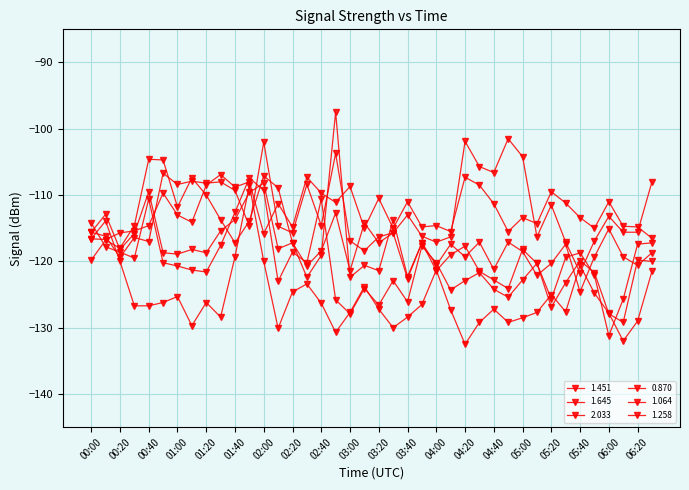

Reading left to right, transcribe all the data shown in this chart.

1.451: 00:00=-115.6	00:10=-112.9	00:20=-118.2	00:30=-115.8	00:40=-109.5	00:50=-118.7	01:00=-118.9	01:10=-118.2	01:20=-118.7	01:30=-115.4	01:40=-113.7	01:50=-109.6	02:00=-108.2	02:10=-118.1	02:20=-117.2	02:30=-120.7	02:40=-118.4	02:50=-112.7	03:00=-121.4	03:10=-114.2	03:20=-117.2	03:30=-115.7	03:40=-122.6	03:50=-117.2	04:00=-121.4	04:10=-119.0	04:20=-117.7	04:30=-121.5	04:40=-122.8	04:50=-124.1	05:00=-118.2	05:10=-120.3	05:20=-125.7	05:30=-119.4	05:40=-118.7	05:50=-122.1	06:00=-131.2	06:10=-125.7	06:20=-117.4	06:30=-117.2
1.645: 00:00=-114.2	00:10=-117.8	00:20=-118.6	00:30=-119.5	00:40=-110.6	00:50=-120.2	01:00=-120.7	01:10=-121.3	01:20=-121.6	01:30=-117.6	01:40=-112.6	01:50=-107.4	02:00=-109.3	02:10=-123.0	02:20=-118.6	02:30=-120.2	02:40=-110.6	02:50=-125.8	03:00=-127.9	03:10=-124.1	03:20=-126.6	03:30=-122.9	03:40=-126.1	03:50=-117.7	04:00=-120.2	04:10=-124.3	04:20=-122.9	04:30=-121.7	04:40=-124.2	04:50=-125.4	05:00=-122.8	05:10=-120.3	05:20=-126.9	05:30=-123.2	05:40=-119.9	05:50=-121.7	06:00=-127.9	06:10=-129.2	06:20=-119.8	06:30=-120.0
2.033: 00:00=-116.6	00:10=-113.9	00:20=-120.0	00:30=-126.7	00:40=-126.7	00:50=-126.2	01:00=-125.3	01:10=-129.7	01:20=-126.2	01:30=-128.4	01:40=-119.3	01:50=-108.5	02:00=-120.0	02:10=-130.1	02:20=-124.6	02:30=-123.4	02:40=-126.3	02:50=-130.7	03:00=-127.7	03:10=-123.8	03:20=-127.2	03:30=-130.0	03:40=-128.4	03:50=-126.5	04:00=-121.3	04:10=-127.3	04:20=-132.5	04:30=-129.2	04:40=-127.2	04:50=-129.2	05:00=-128.5	05:10=-127.7	05:20=-125.0	05:30=-127.6	05:40=-120.6	05:50=-124.8	06:00=-127.8	06:10=-132.0	06:20=-129.0	06:30=-121.5
0.870: 00:00=-116.6	00:10=-116.7	00:20=-115.7	00:30=-115.4	00:40=-114.6	00:50=-109.7	01:00=-113.0	01:10=-114.1	01:20=-108.5	01:30=-106.9	01:40=-108.8	01:50=-108.0	02:00=-115.8	02:10=-111.3	02:20=-114.8	02:30=-107.3	02:40=-109.7	02:50=-111.1	03:00=-108.7	03:10=-115.0	03:20=-110.5	03:30=-115.0	03:40=-111.0	03:50=-114.8	04:00=-114.6	04:10=-115.5	04:20=-107.3	04:30=-108.5	04:40=-111.3	04:50=-115.5	05:00=-113.4	05:10=-114.3	05:20=-109.5	05:30=-111.2	05:40=-113.4	05:50=-115.0	06:00=-111.0	06:10=-114.7	06:20=-114.8	06:30=-116.5
1.064: 00:00=-115.6	00:10=-116.2	00:20=-119.4	00:30=-116.4	00:40=-117.0	00:50=-106.7	01:00=-108.4	01:10=-107.9	01:20=-108.2	01:30=-108.0	01:40=-109.3	01:50=-114.7	02:00=-102.0	02:10=-114.7	02:20=-115.7	02:30=-108.4	02:40=-114.6	02:50=-103.7	03:00=-116.9	03:10=-118.4	03:20=-116.3	03:30=-115.7	03:40=-113.0	03:50=-116.2	04:00=-117.1	04:10=-116.3	04:20=-101.9	04:30=-105.7	04:40=-106.6	04:50=-101.5	05:00=-104.2	05:10=-116.3	05:20=-111.5	05:30=-117.1	05:40=-121.7	05:50=-116.9	06:00=-113.2	06:10=-115.6	06:20=-115.6	06:30=-108.0
1.258: 00:00=-119.8	00:10=-116.8	00:20=-118.0	00:30=-114.6	00:40=-104.6	00:50=-104.7	01:00=-111.8	01:10=-107.4	01:20=-110.0	01:30=-113.7	01:40=-117.2	01:50=-113.9	02:00=-107.1	02:10=-108.9	02:20=-117.2	02:30=-122.4	02:40=-119.1	02:50=-97.5	03:00=-122.4	03:10=-120.6	03:20=-121.4	03:30=-113.7	03:40=-122.3	03:50=-117.2	04:00=-120.6	04:10=-117.4	04:20=-119.3	04:30=-117.1	04:40=-121.2	04:50=-117.1	05:00=-118.5	05:10=-122.1	05:20=-120.3	05:30=-117.4	05:40=-124.6	05:50=-119.3	06:00=-115.1	06:10=-119.3	06:20=-120.6	06:30=-118.7